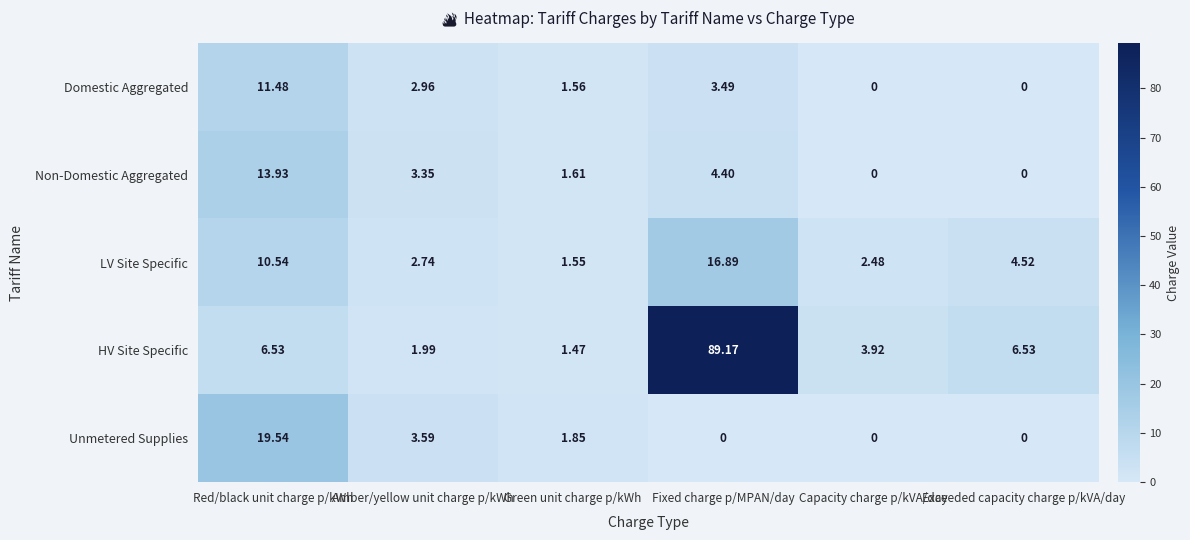

Rank the series at Red/black unit charge p/kWh from lowest to highest value.

HV Site Specific, LV Site Specific, Domestic Aggregated, Non-Domestic Aggregated, Unmetered Supplies